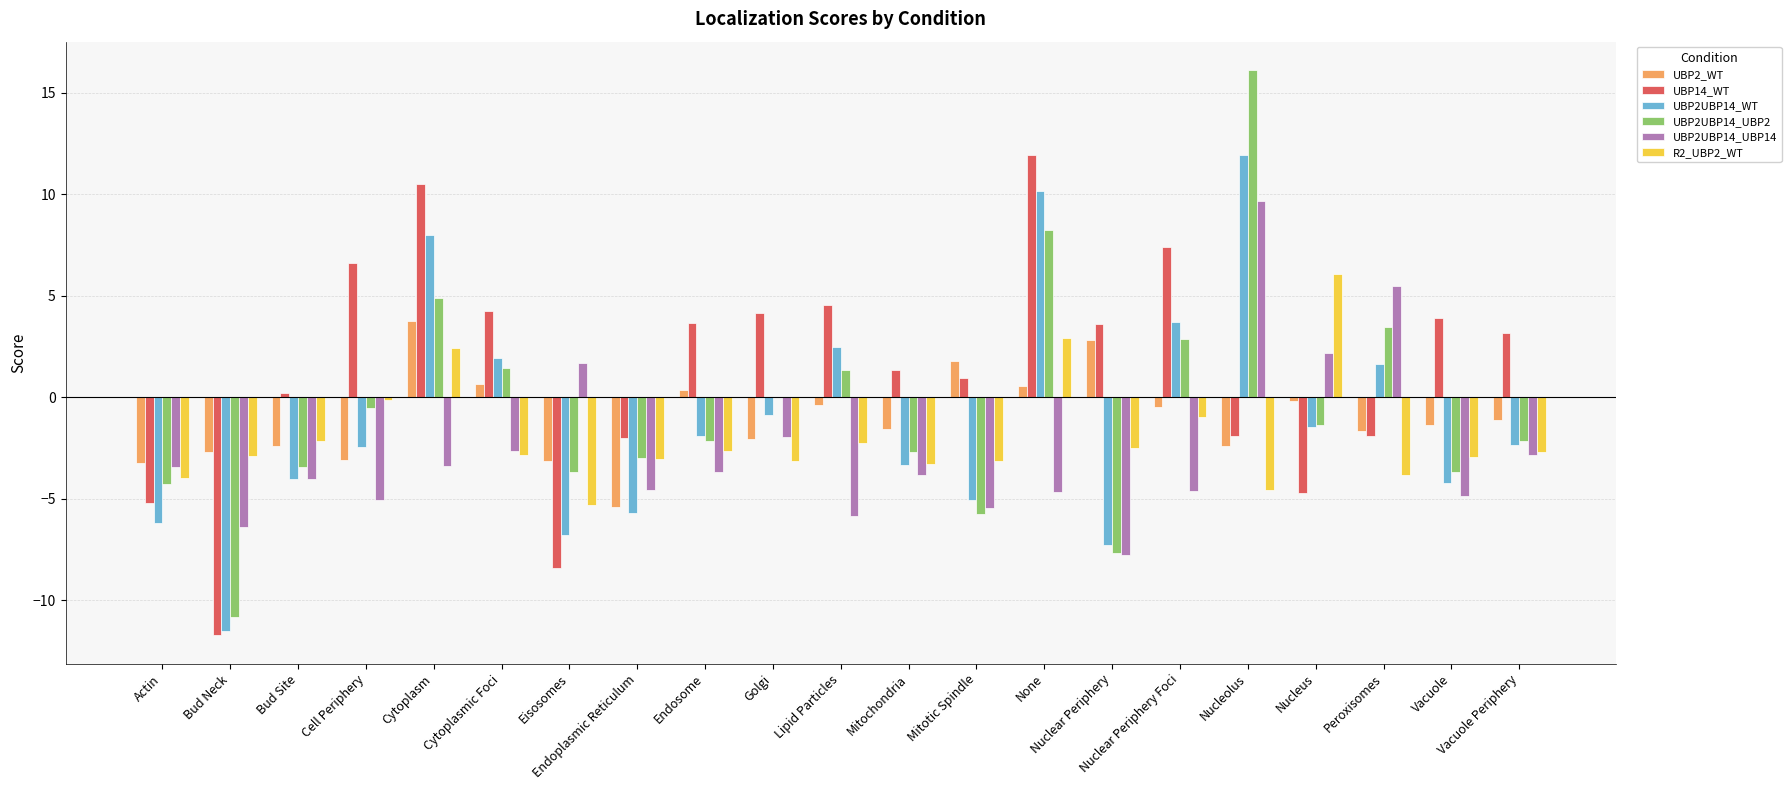

What is the highest value of the UBP2UBP14_UBP14 series?

9.7